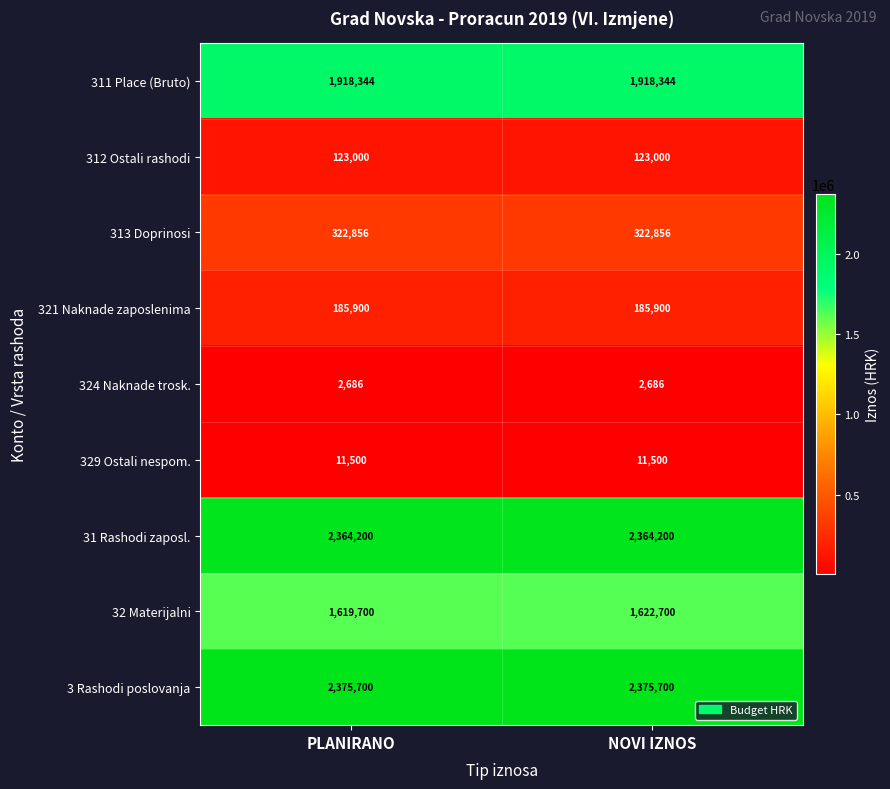

How many data points does each series have?

2